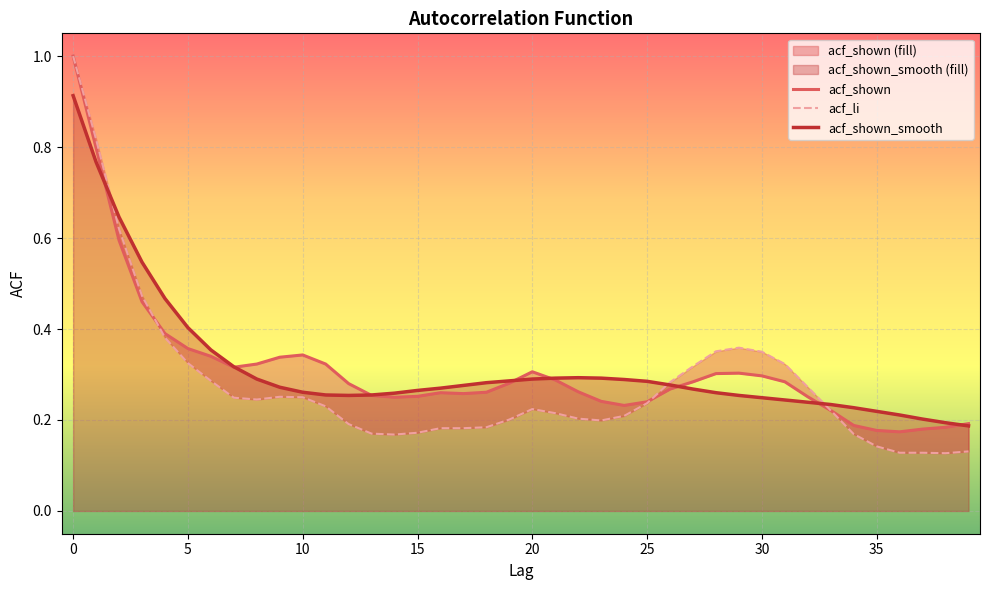

At how many categories does at least one series exceed 0?

40